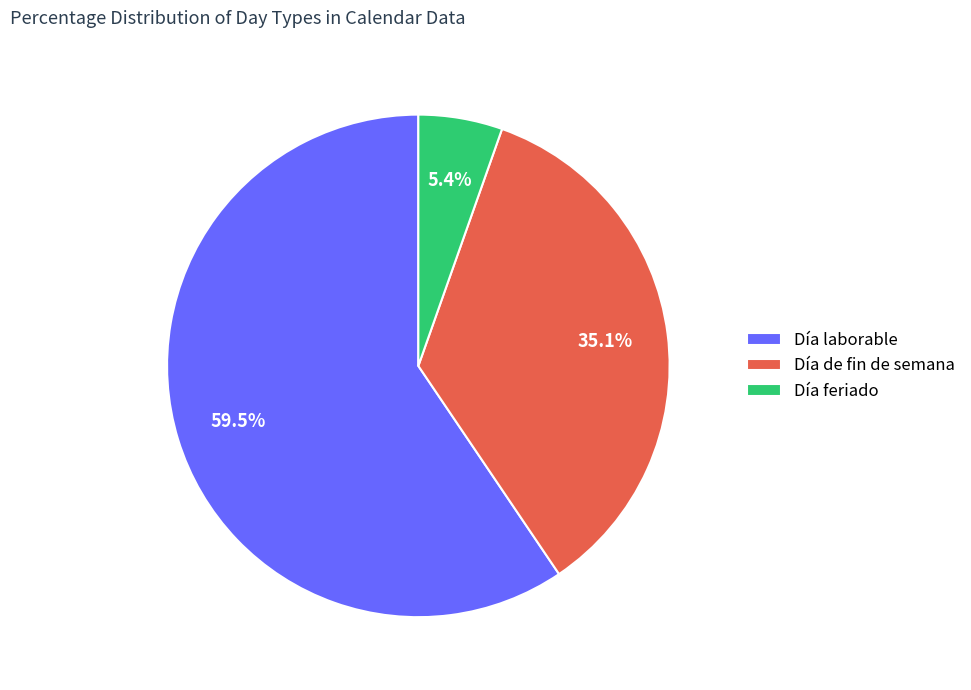

Rank the categories by value from lowest to highest.

Día feriado, Día de fin de semana, Día laborable